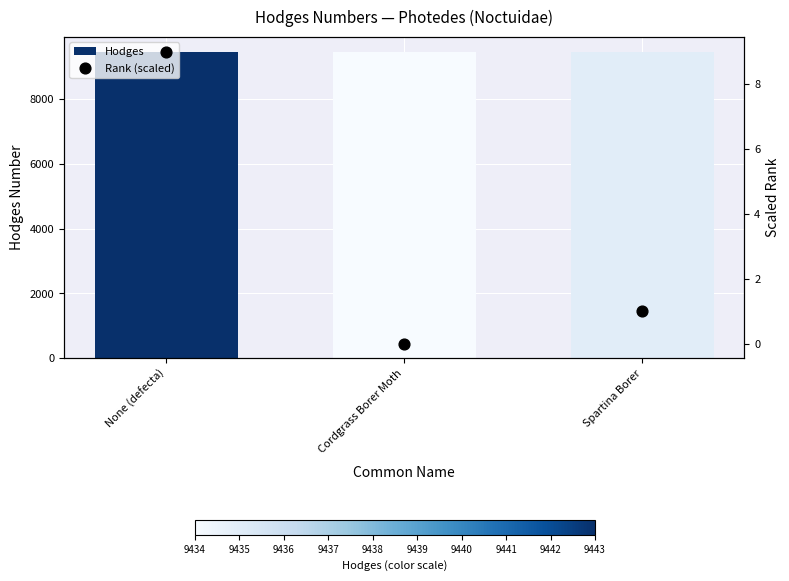

What are all the series names shown in the legend?

Hodges, Rank (scaled)